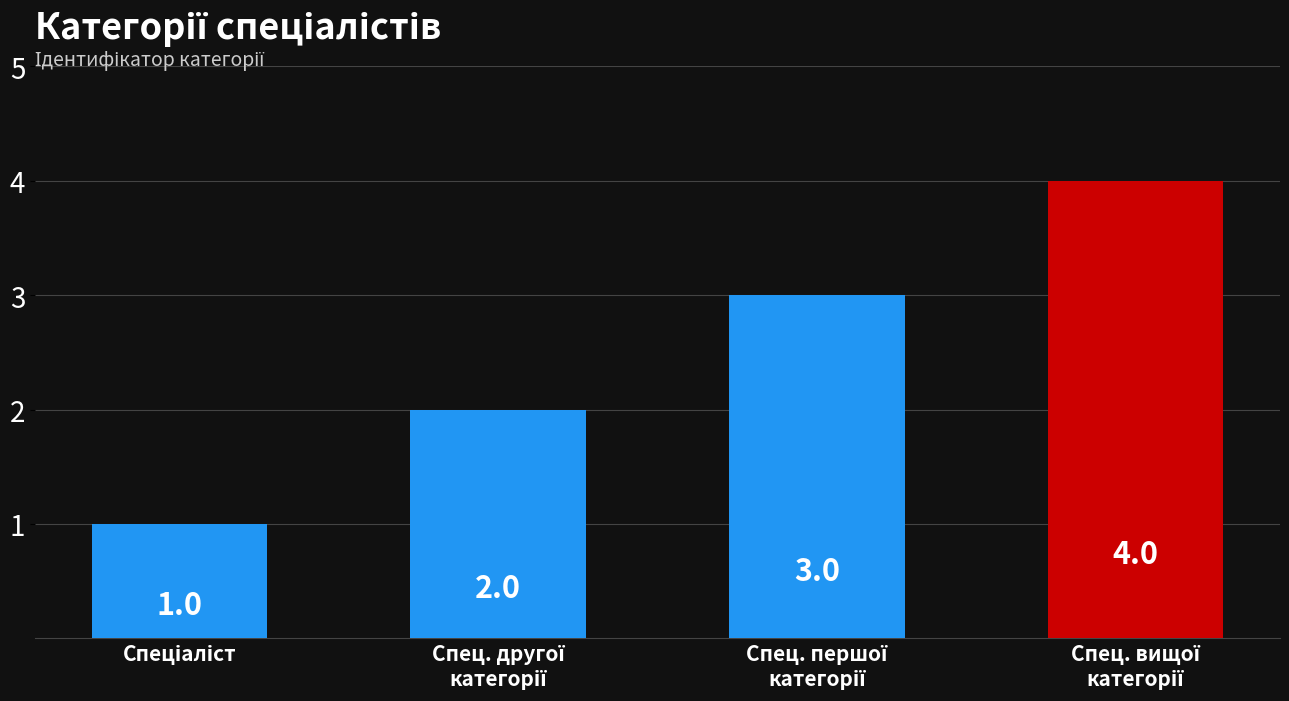

Reading left to right, list all the values displayed in this chart.

1	2	3	4